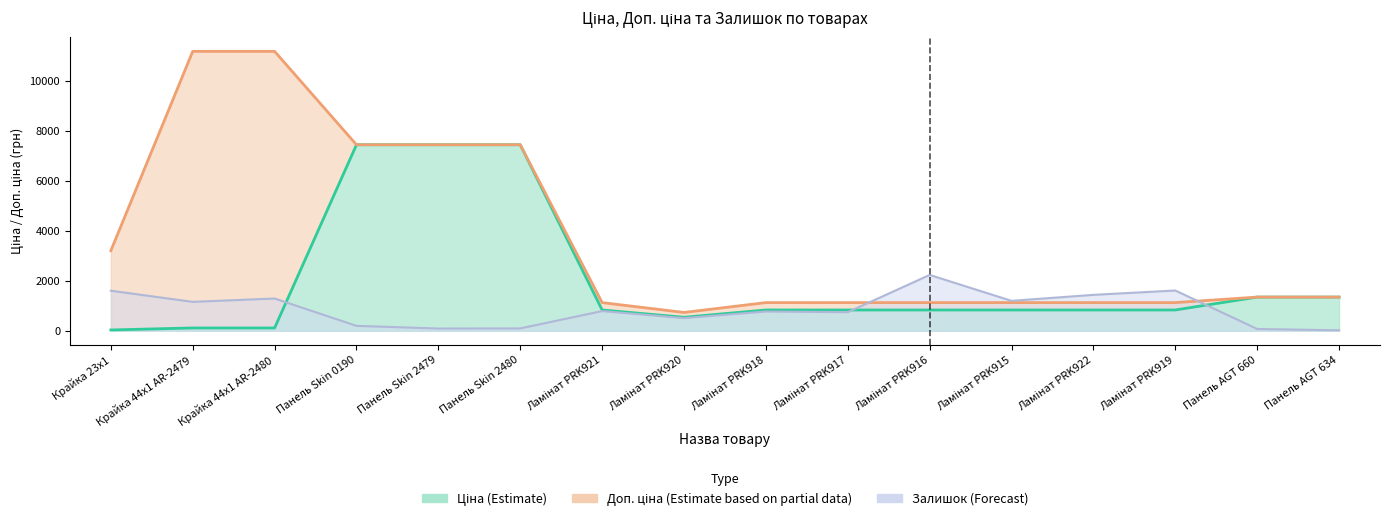

What is the label of the 5th point from the right?

Ламінат PRK915